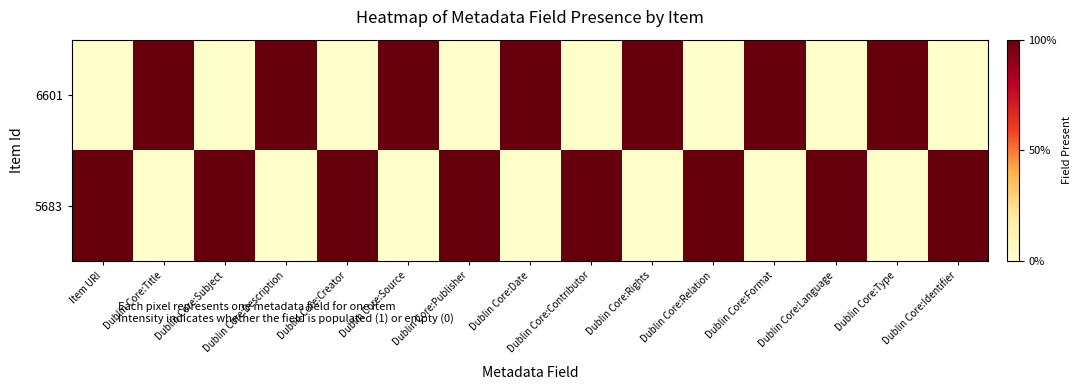

Reading left to right, transcribe all the data shown in this chart.

6601: Item URI=0	Dublin Core:Title=1	Dublin Core:Subject=0	Dublin Core:Description=1	Dublin Core:Creator=0	Dublin Core:Source=1	Dublin Core:Publisher=0	Dublin Core:Date=1	Dublin Core:Contributor=0	Dublin Core:Rights=1	Dublin Core:Relation=0	Dublin Core:Format=1	Dublin Core:Language=0	Dublin Core:Type=1	Dublin Core:Identifier=0
5683: Item URI=1	Dublin Core:Title=0	Dublin Core:Subject=1	Dublin Core:Description=0	Dublin Core:Creator=1	Dublin Core:Source=0	Dublin Core:Publisher=1	Dublin Core:Date=0	Dublin Core:Contributor=1	Dublin Core:Rights=0	Dublin Core:Relation=1	Dublin Core:Format=0	Dublin Core:Language=1	Dublin Core:Type=0	Dublin Core:Identifier=1